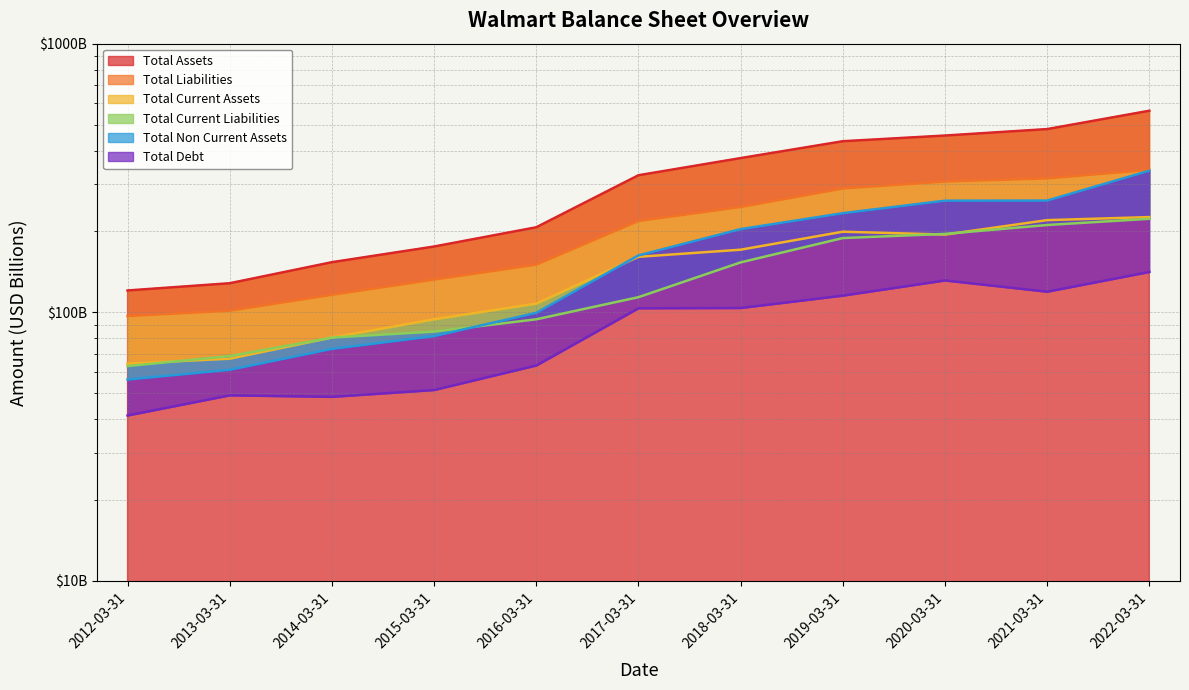

Rank the categories by Total Non Current Assets value from highest to lowest.

2022-03-31, 2021-03-31, 2020-03-31, 2019-03-31, 2018-03-31, 2017-03-31, 2016-03-31, 2015-03-31, 2014-03-31, 2013-03-31, 2012-03-31